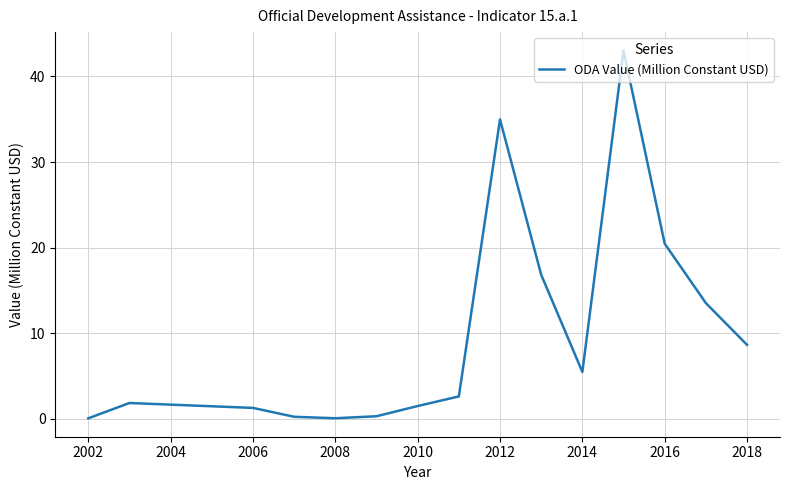

What is the difference between the maximum and minimum values?

43.0